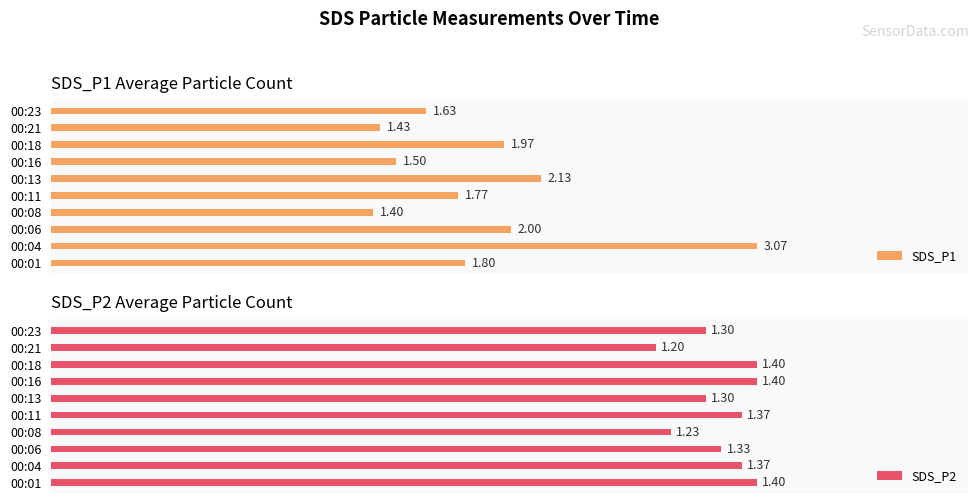

How many bars are there in each group?

2